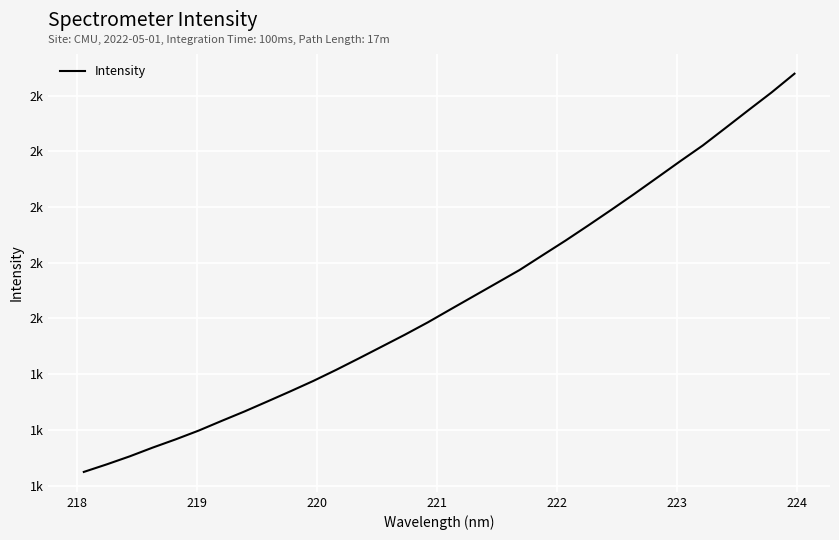

Reading left to right, what are all the values shown in this chart?

1449.2	1476.4	1505.1	1536.5	1566.0	1597.4	1632.1	1666.2	1702.1	1738.4	1775.7	1815.6	1857.2	1899.5	1941.9	1986.2	2033.4	2080.2	2127.0	2173.9	2226.8	2279.3	2334.0	2389.8	2446.7	2505.1	2563.7	2621.1	2684.4	2748.2	2811.2	2878.5